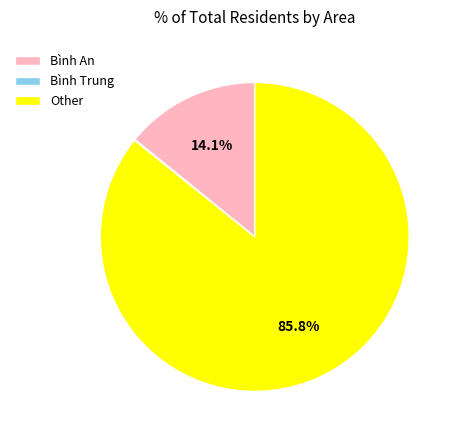

Which slice is the largest?

Other